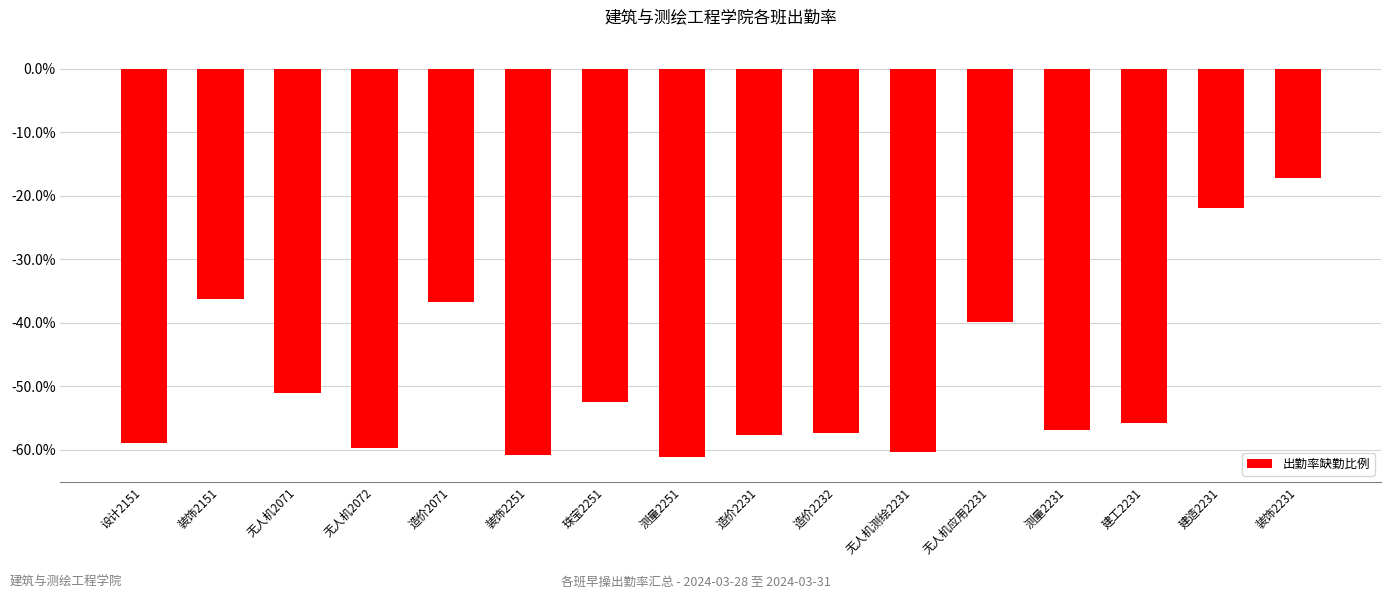

How many distinct data groups are displayed?

1